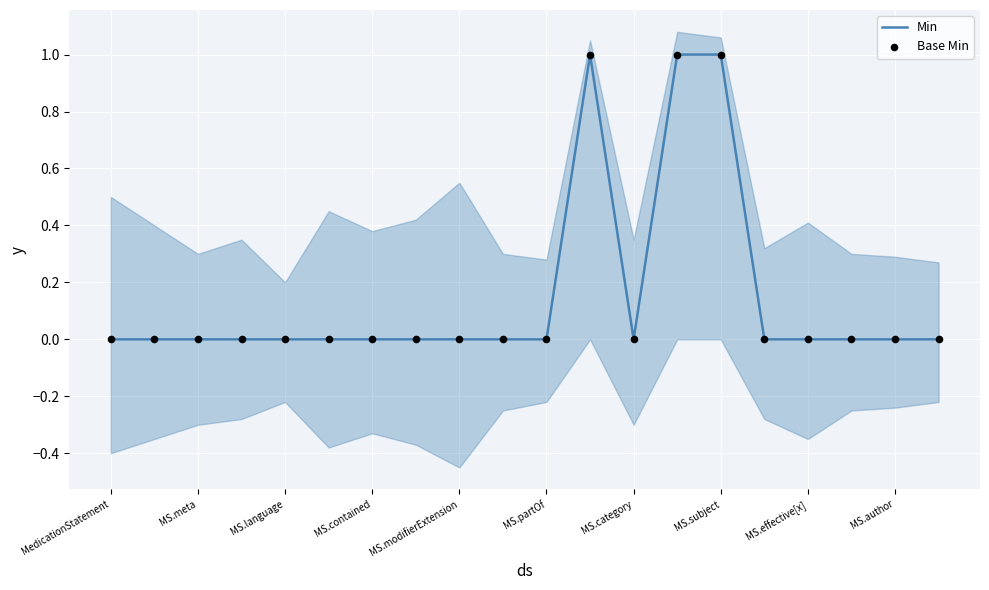

Which series reaches the maximum Y coordinate?

Min